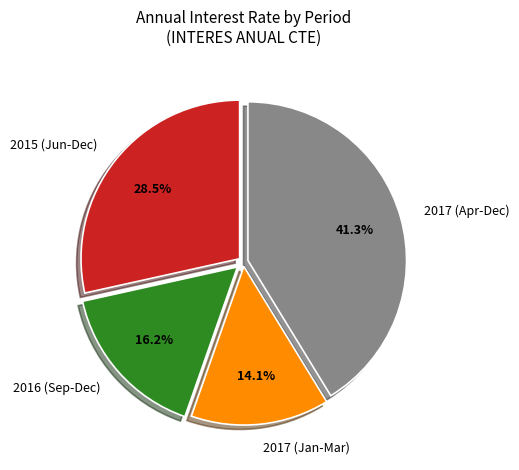

Which category has the smallest portion of the pie?

2017 (Jan-Mar)